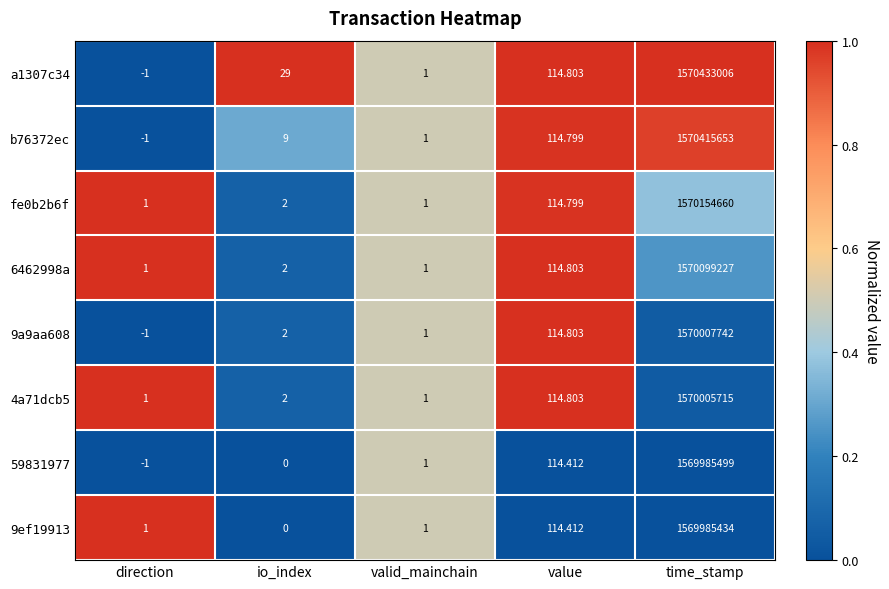

Where is 4a71dcb5 nearest to the value 785002858?

value